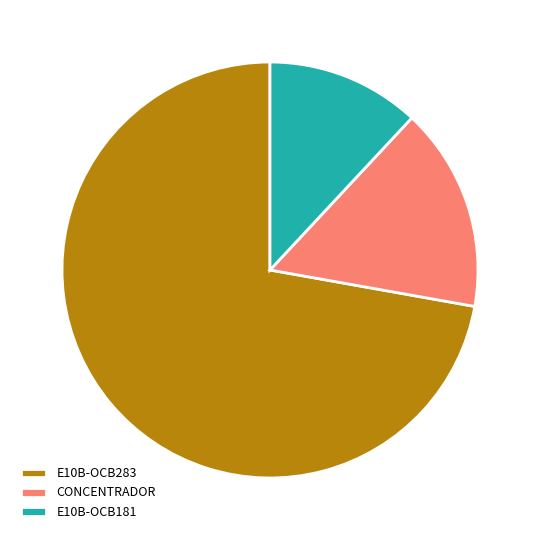

Which category has the biggest portion of the pie?

E10B-OCB283